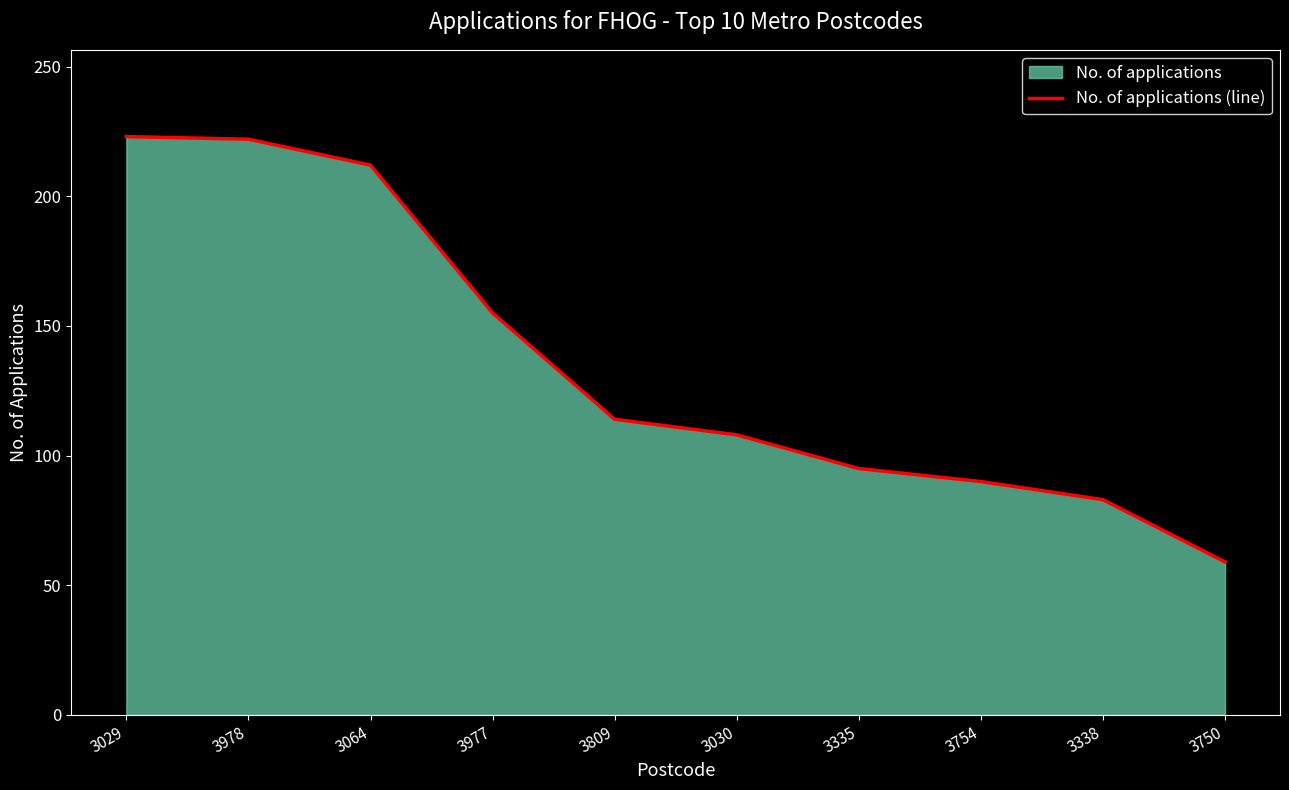

The chart shows a value of 223 at 3029. True or false?

True